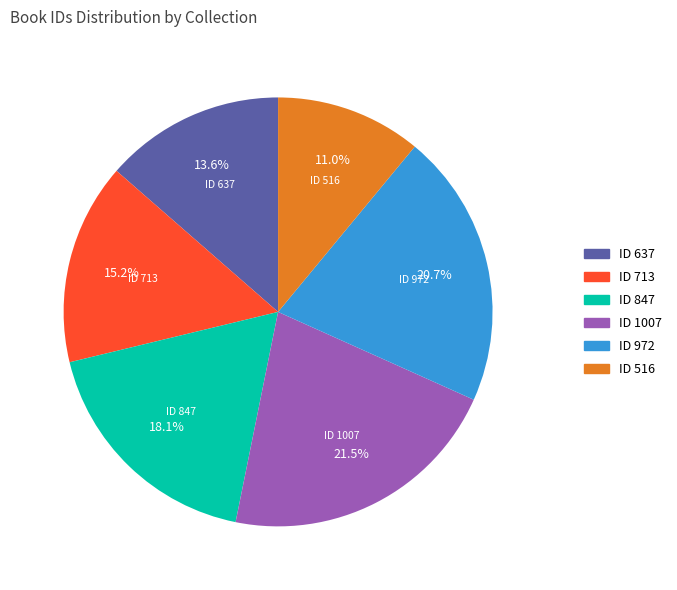

Is there a majority slice in this chart?

No